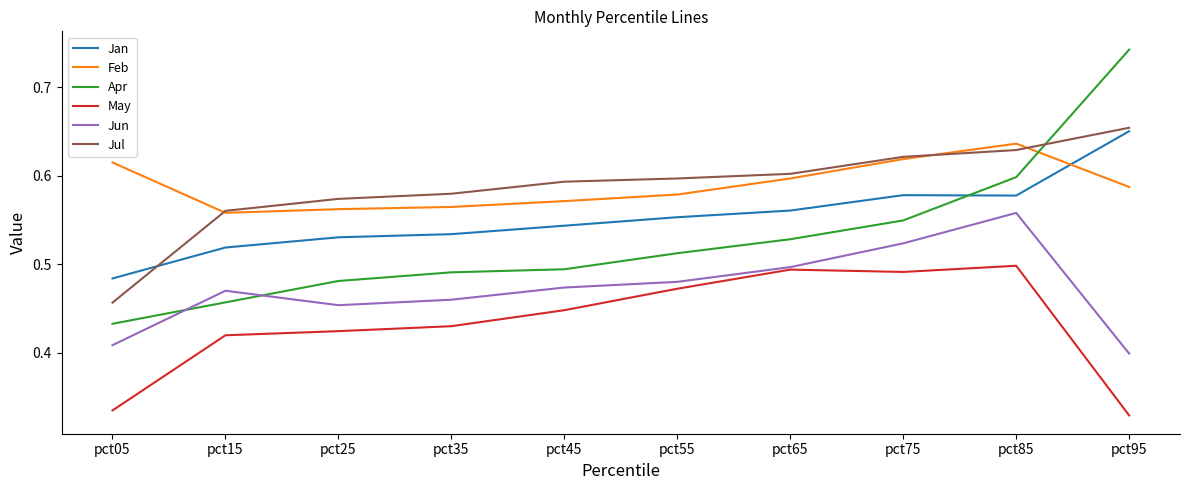

What is the sum of all Feb values?

5.9